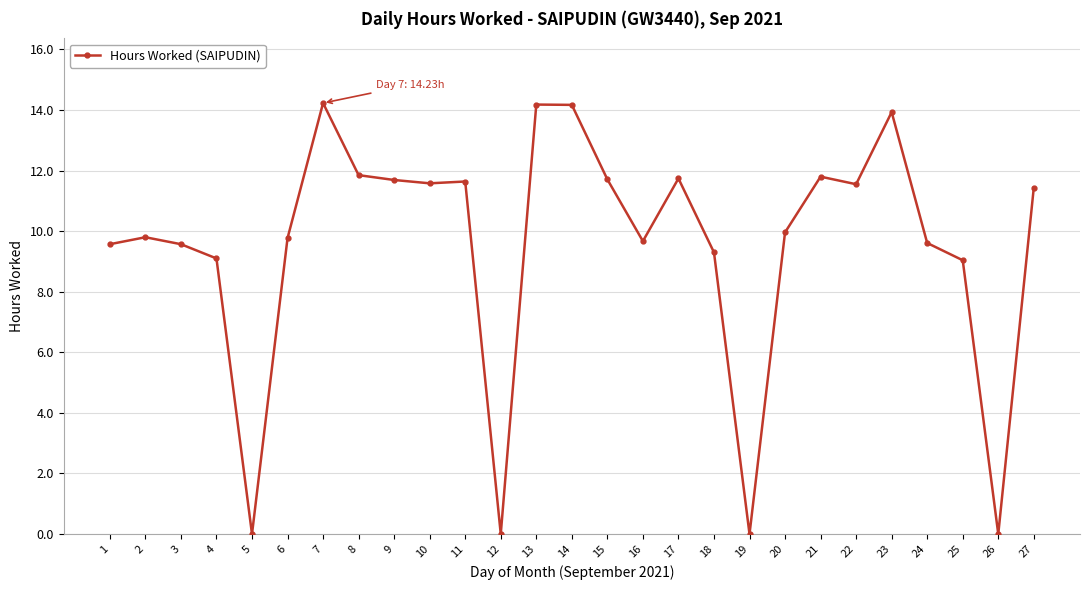

Does the chart have visible grid lines?

Yes